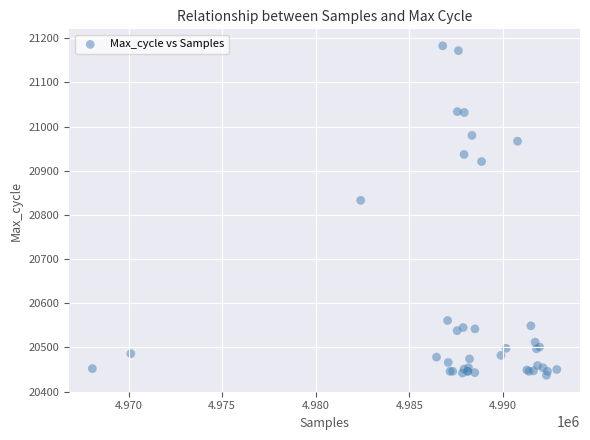

What Y value in the scatter plot is closest to 20810?

20833